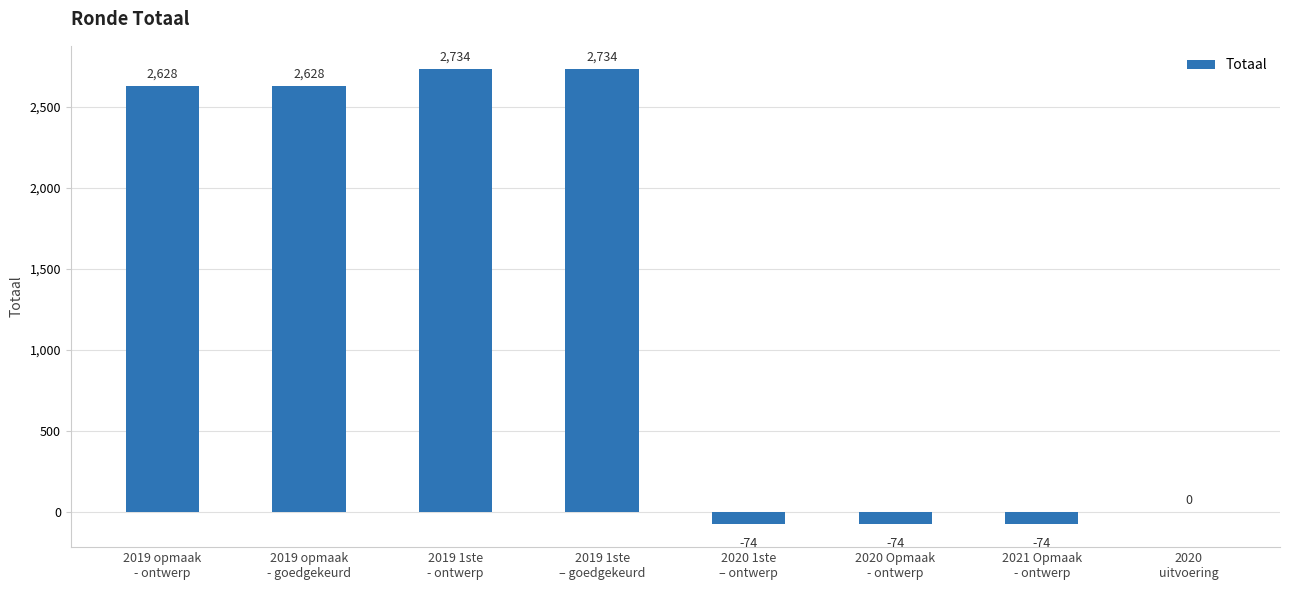

The value at 2020
uitvoering is -1392. True or false?

False